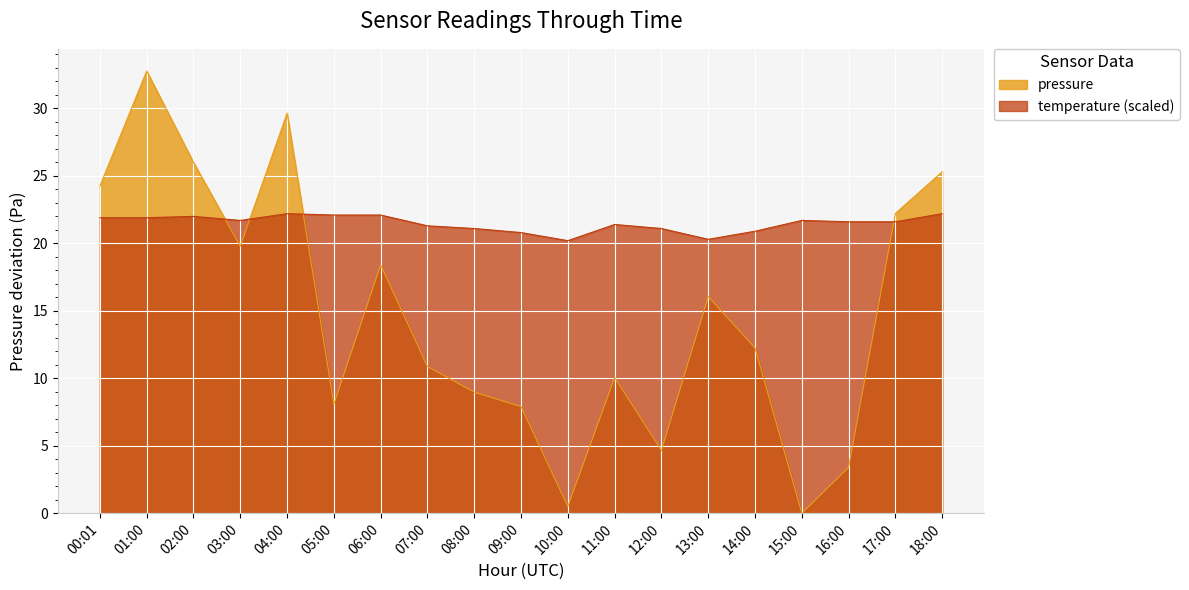

How many positive values does the pressure series have?

18